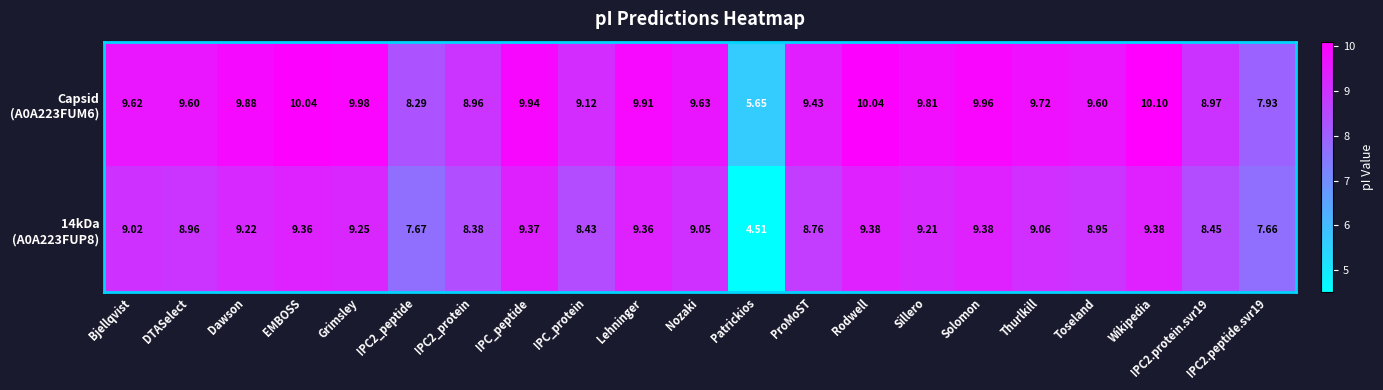

Which label corresponds to the smallest value in the chart?

Patrickios